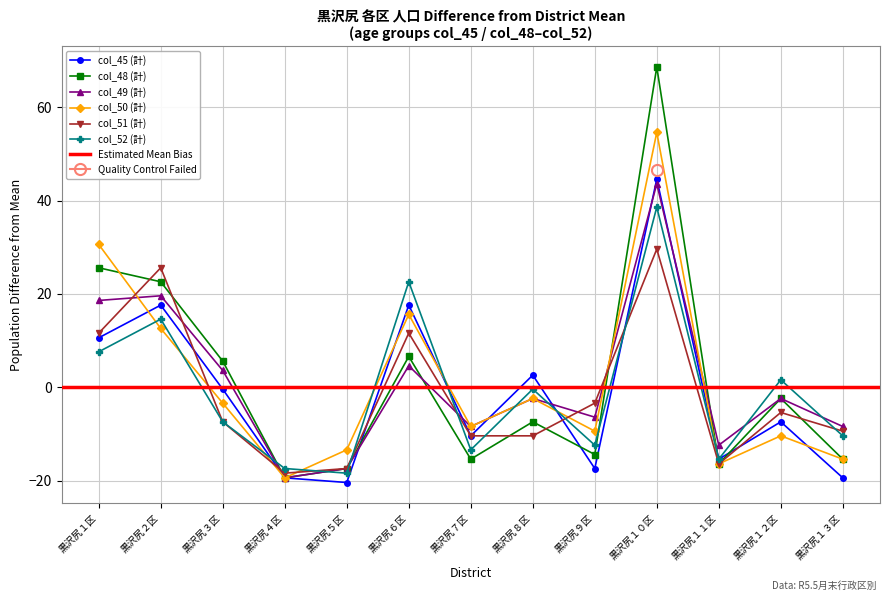

What position from the left is 黒沢尻９区?

9